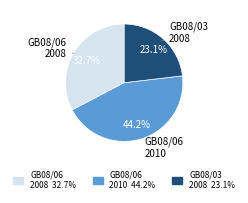

Is there a majority slice in this chart?

No